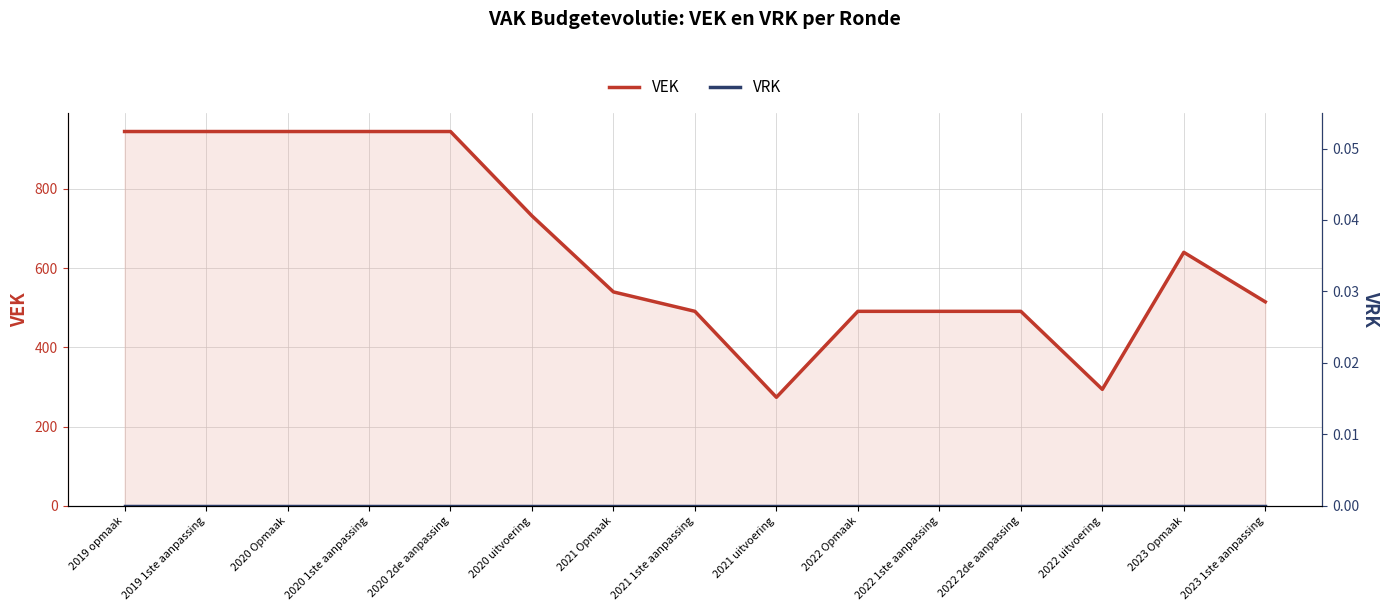

Is the value of VEK at 2022 Opmaak greater than the value of VRK at 2021 Opmaak?

Yes